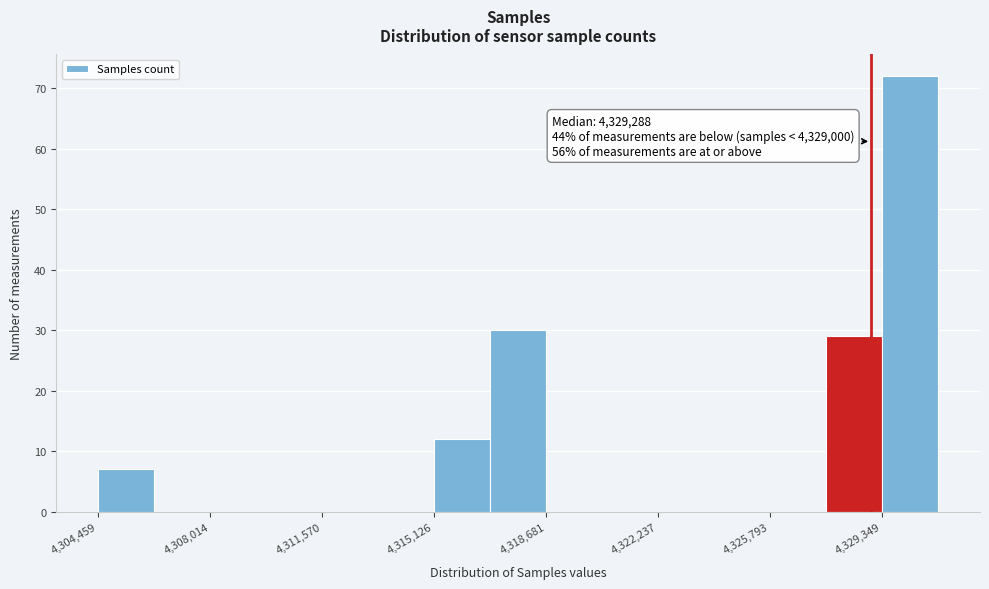

Read against the x-axis, roughly where is the centre of the tallest bar?

4330000